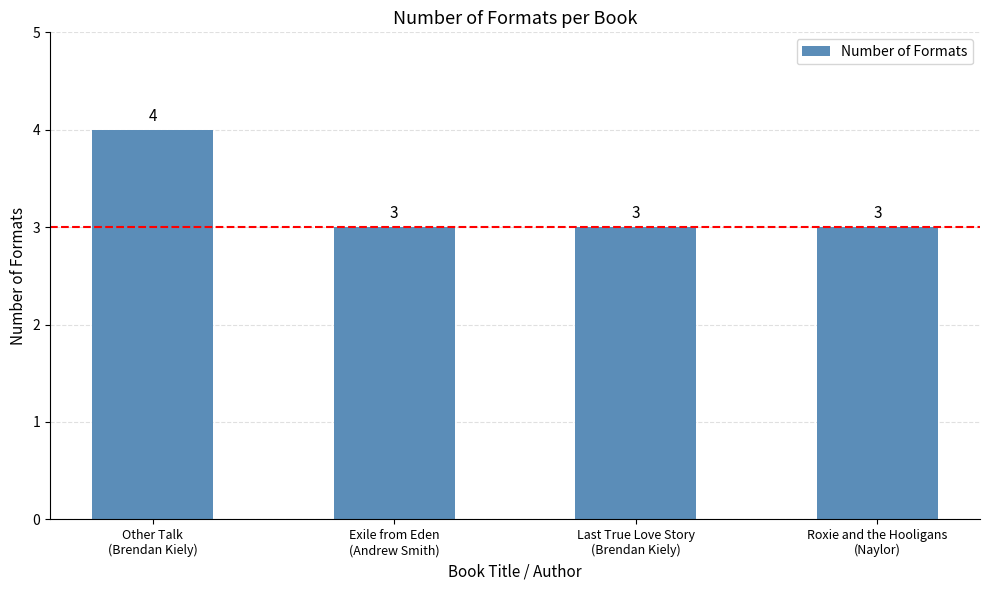

Between Exile from Eden
(Andrew Smith) and Other Talk
(Brendan Kiely), which is larger?

Other Talk
(Brendan Kiely)